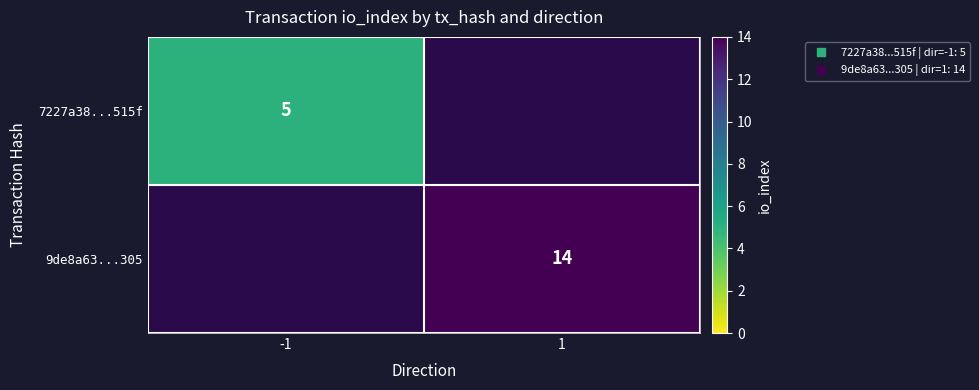

Which category has the highest value in the 9de8a63...305 series?

-1